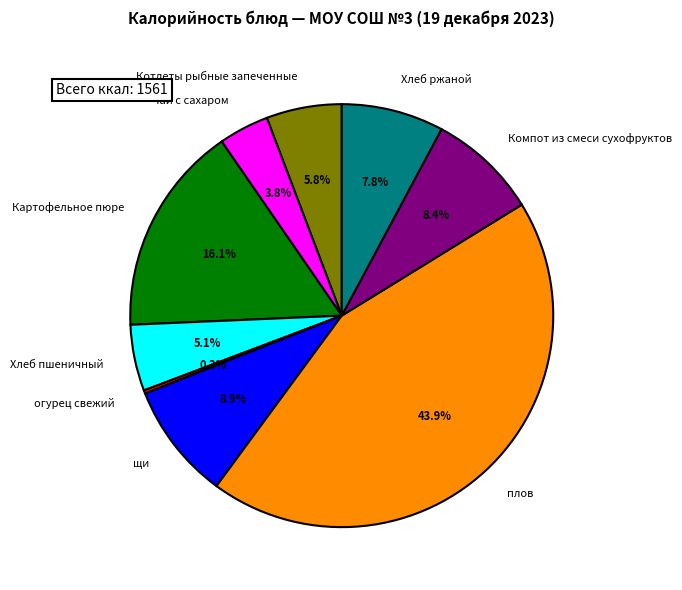

Between Хлеб пшеничный and щи, which is larger?

щи